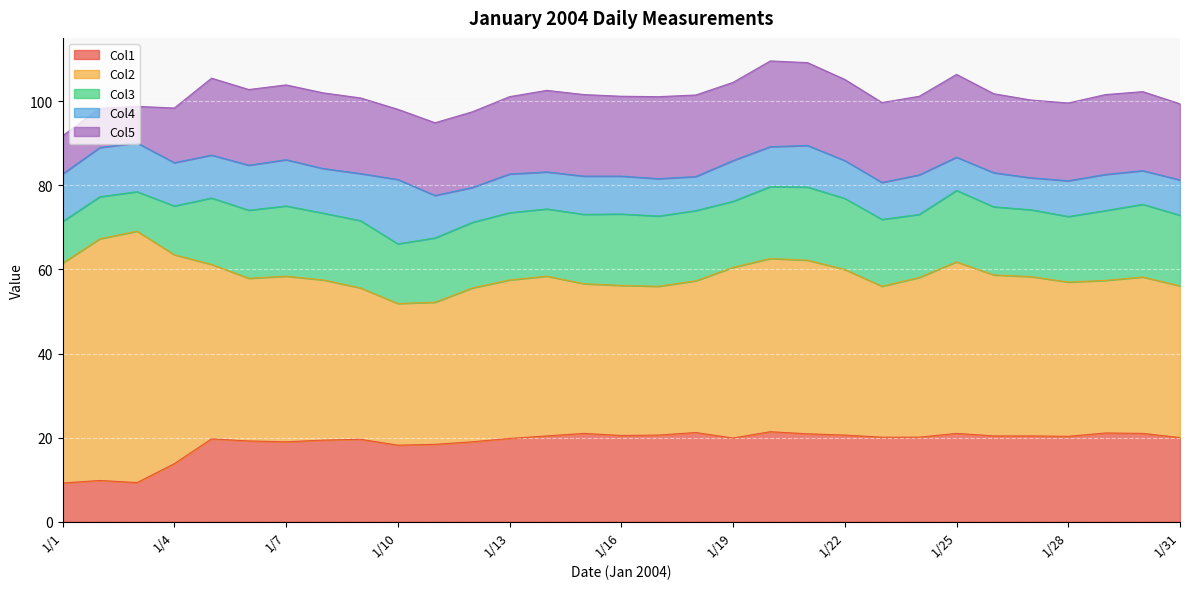

Rank the series by their maximum value, from highest to lowest.

Col2, Col1, Col5, Col3, Col4